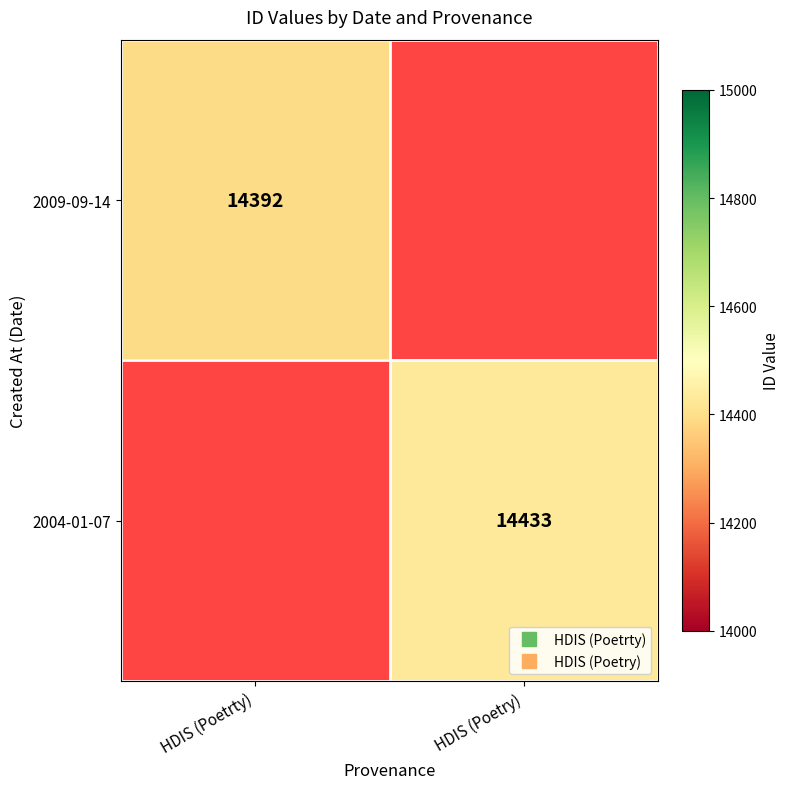

The value of 2004-01-07 at HDIS (Poetry) is 23861.4. True or false?

False